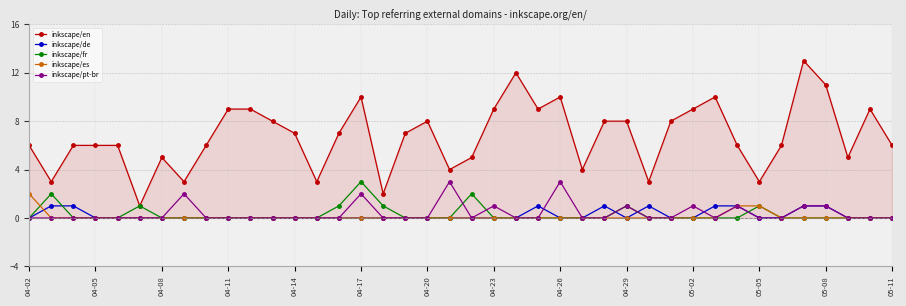

True or false: inkscape/de and inkscape/en cross at least once.

False